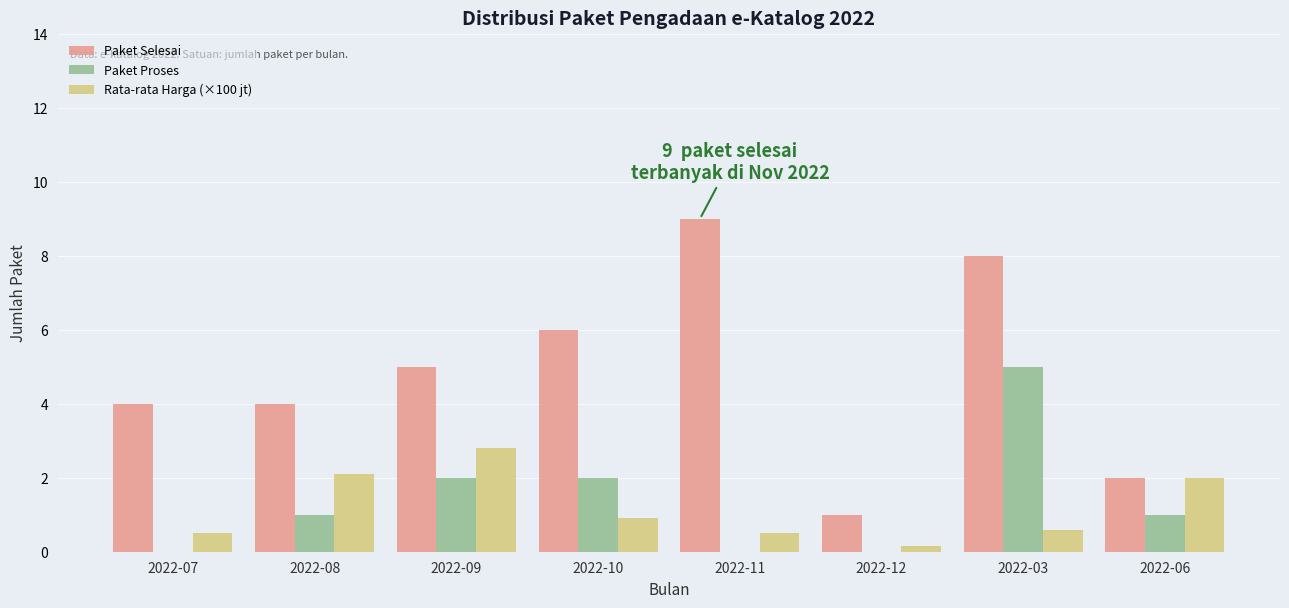

Reading left to right, transcribe all the data shown in this chart.

Paket Selesai: 2022-07=4.0	2022-08=4.0	2022-09=5.0	2022-10=6.0	2022-11=9.0	2022-12=1.0	2022-03=8.0	2022-06=2.0
Paket Proses: 2022-07=0.0	2022-08=1.0	2022-09=2.0	2022-10=2.0	2022-11=0.0	2022-12=0.0	2022-03=5.0	2022-06=1.0
Rata-rata Harga (×100 jt): 2022-07=0.5	2022-08=2.1	2022-09=2.8	2022-10=0.9	2022-11=0.5	2022-12=0.1	2022-03=0.6	2022-06=2.0